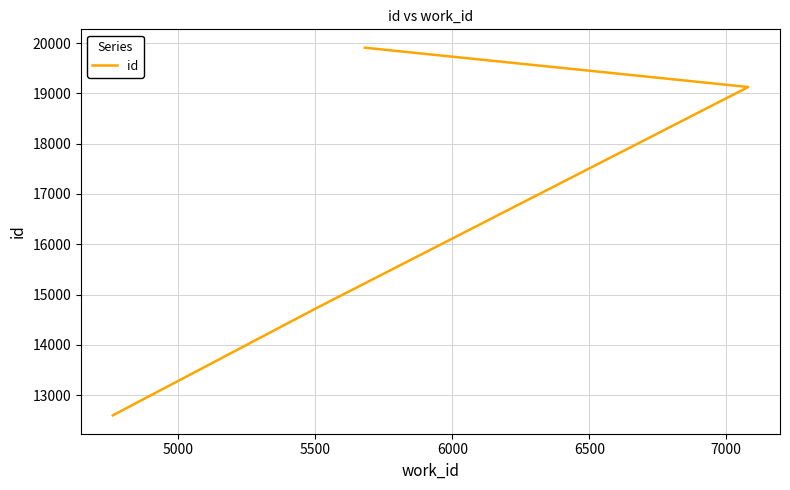

What is the difference between the second highest and second lowest values?

4402